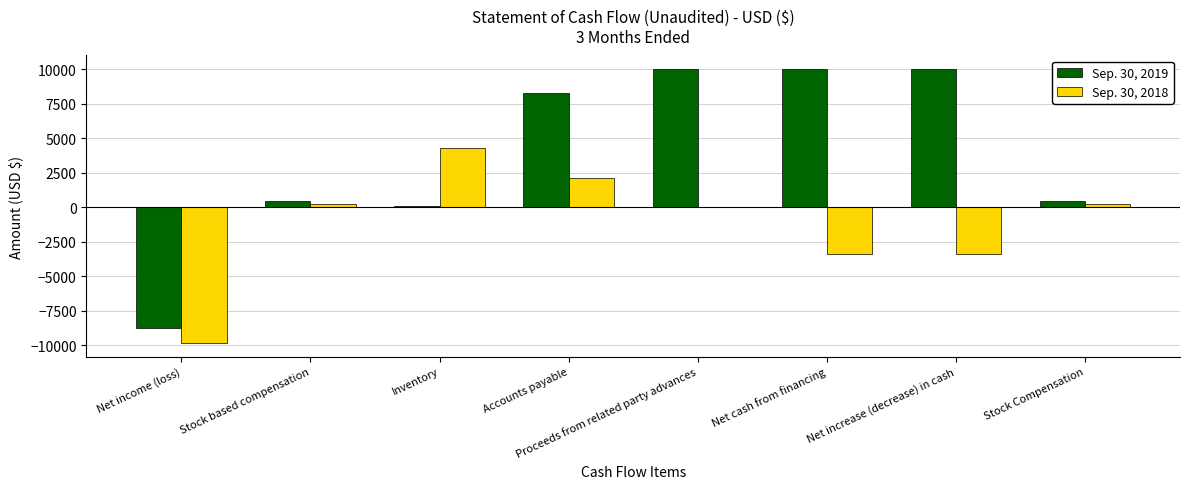

Which series has the largest range (max minus min)?

Sep. 30, 2019